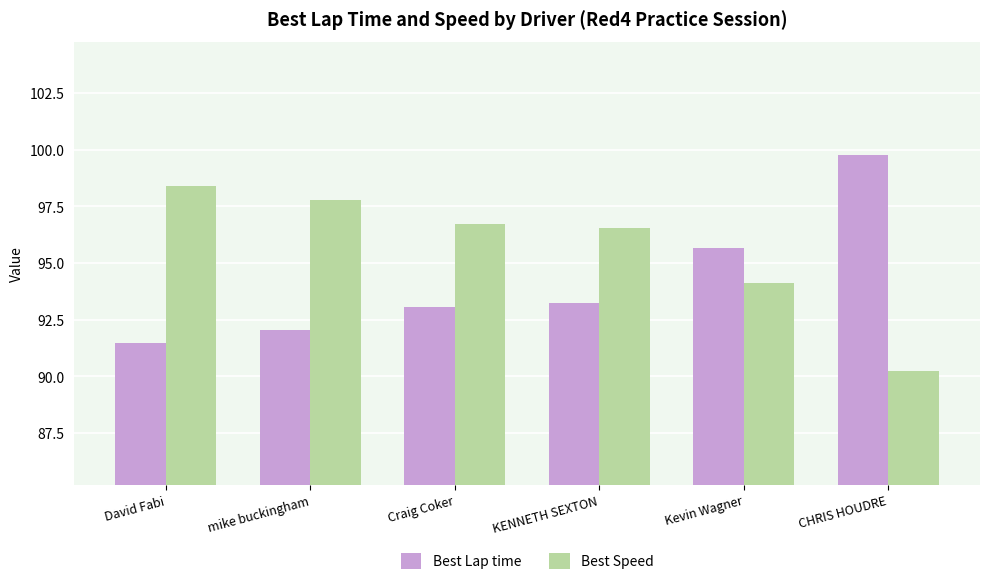

What is the spread (max minus min) of values at David Fabi?

6.9